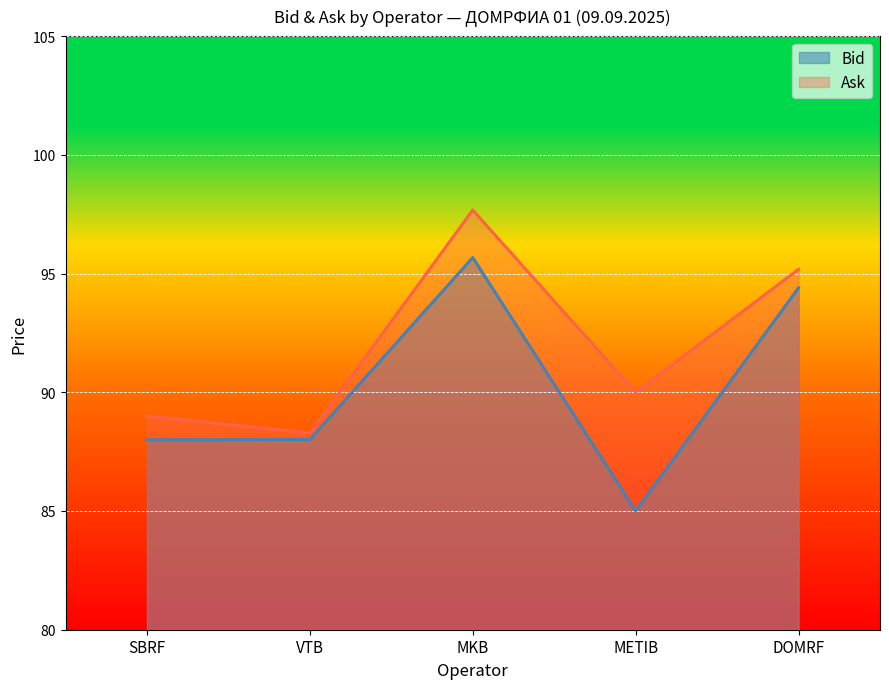

True or false: Bid has a value of 46.0 at VTB.

False